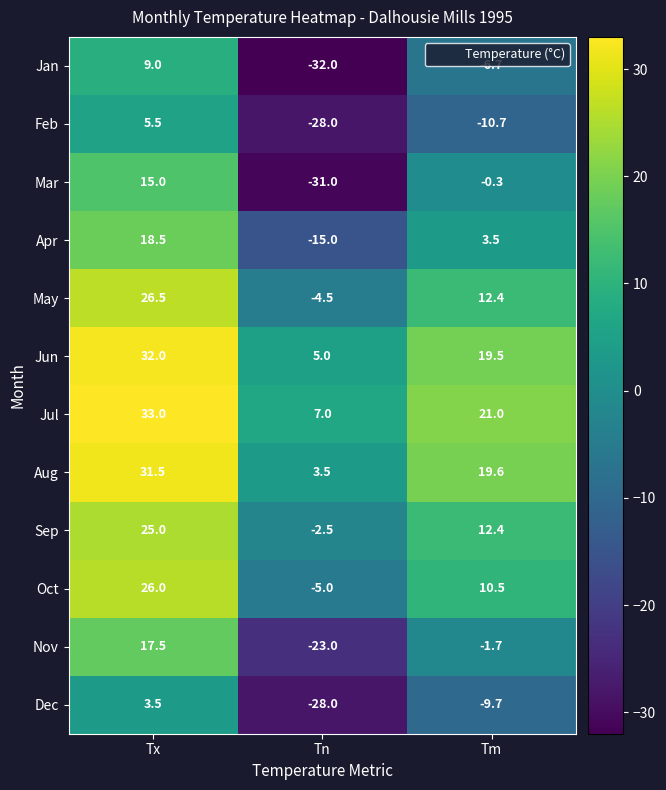

Which category has the lowest value in the Jul series?

Tn